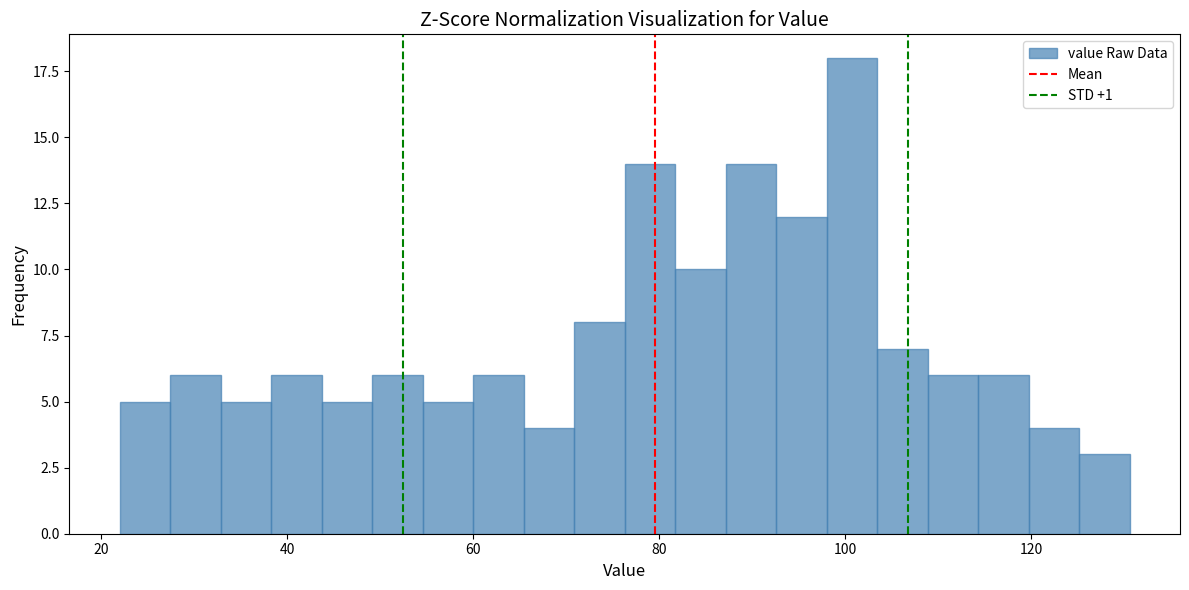

Read against the x-axis, roughly where is the centre of the tallest bar?

100